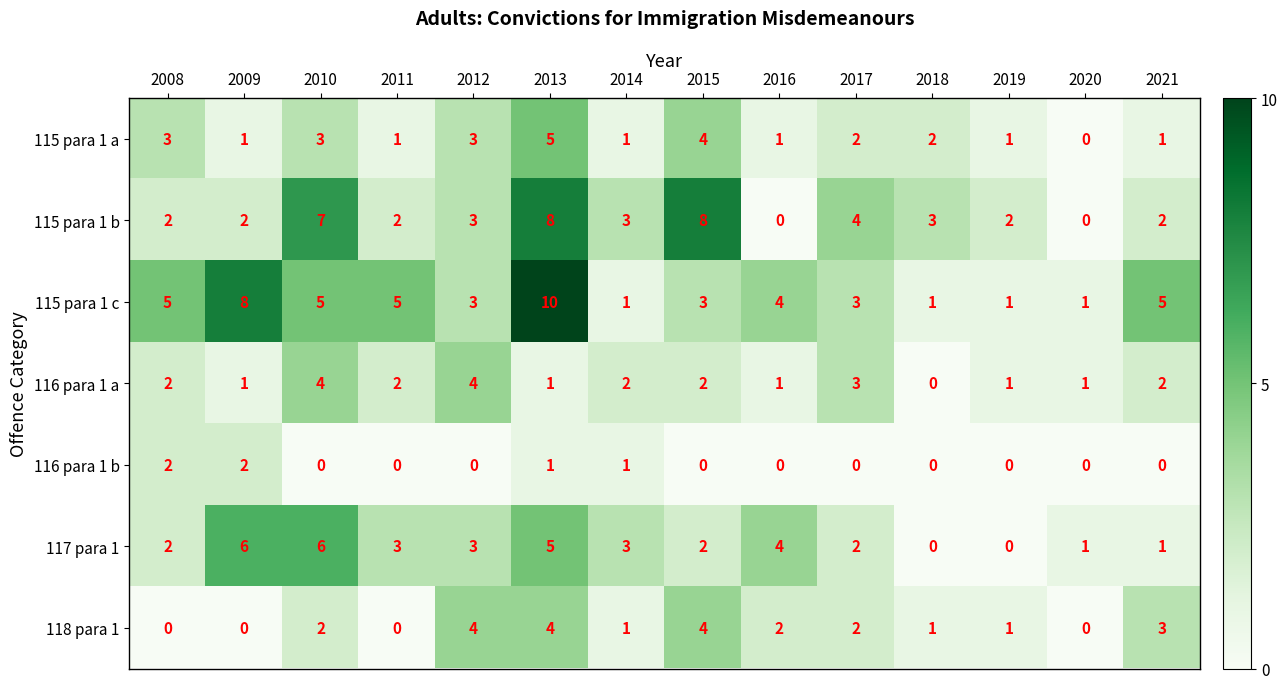

Which series has the largest range (max minus min)?

115 para 1 c